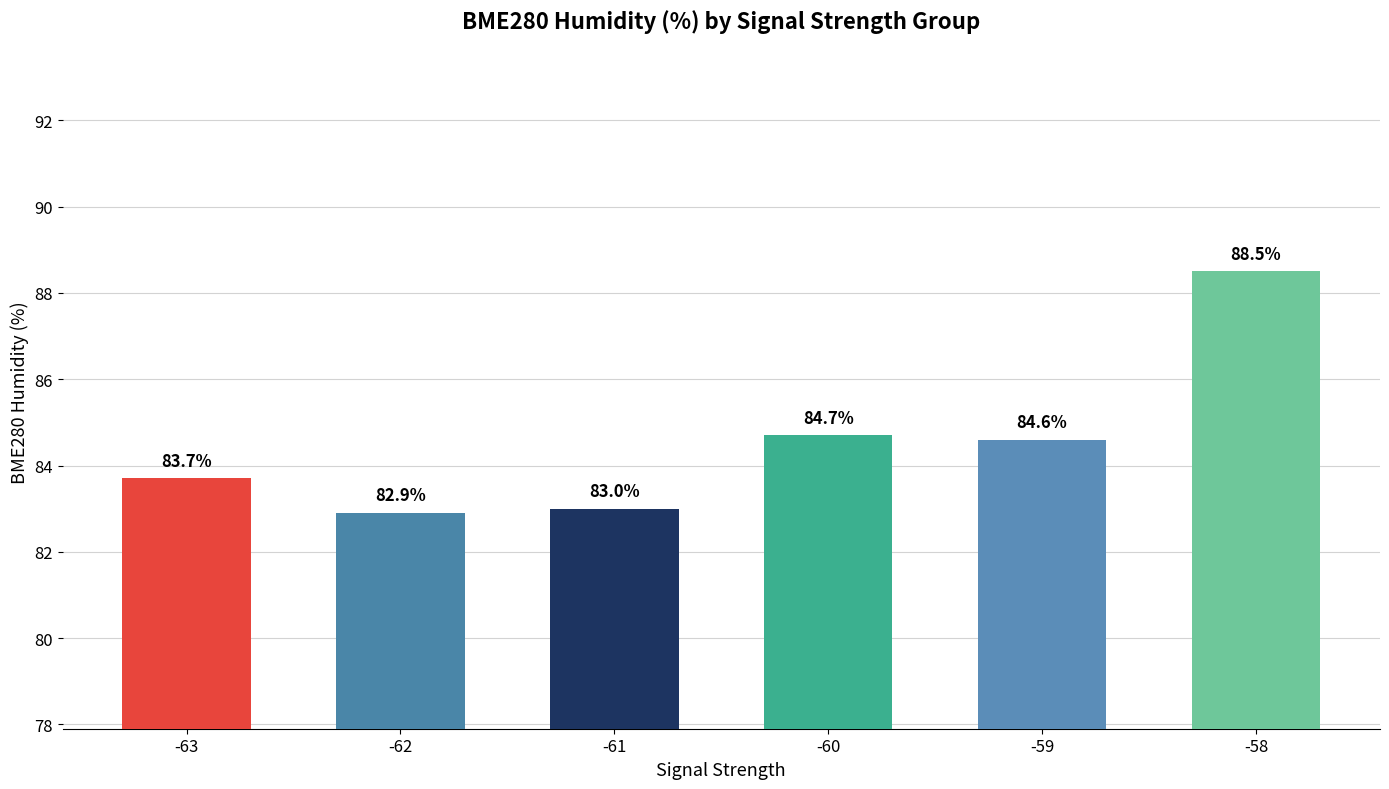

What is the sum of all values?

507.4